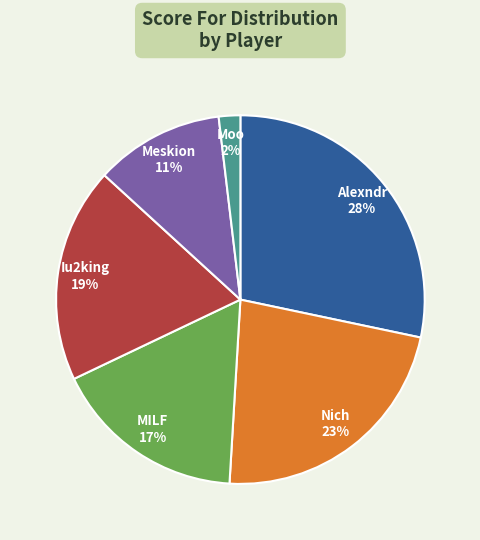

Does any single category account for the majority?

No